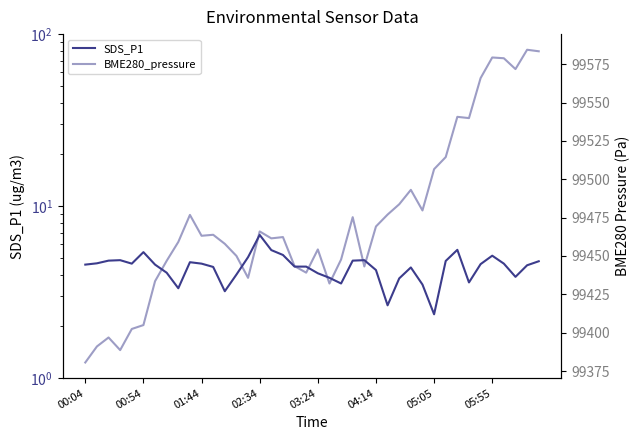

What is the average value of the SDS_P1 series?

4.4